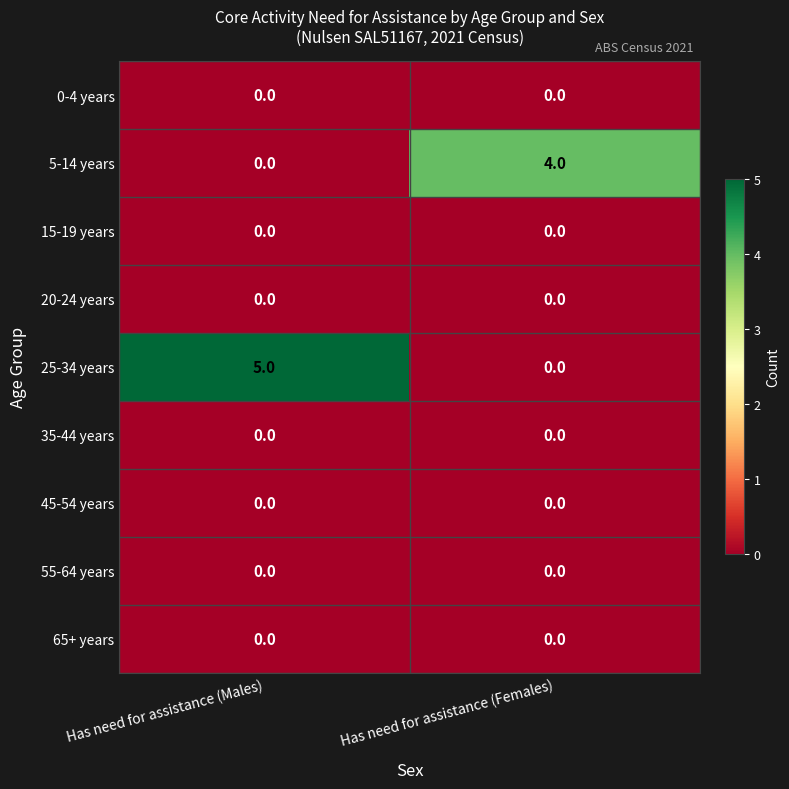

Is it true that 65+ years equals 0 at Has need for assistance (Males)?

True